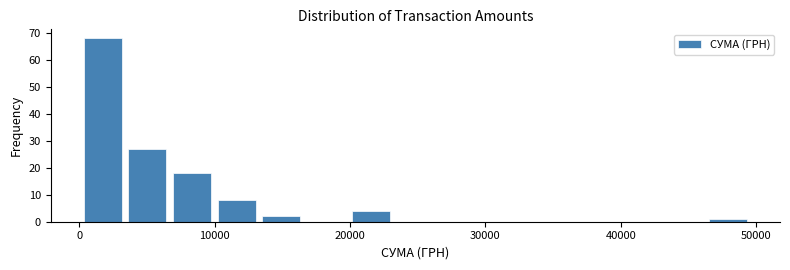

Read against the x-axis, roughly where is the centre of the tallest bar?

2000